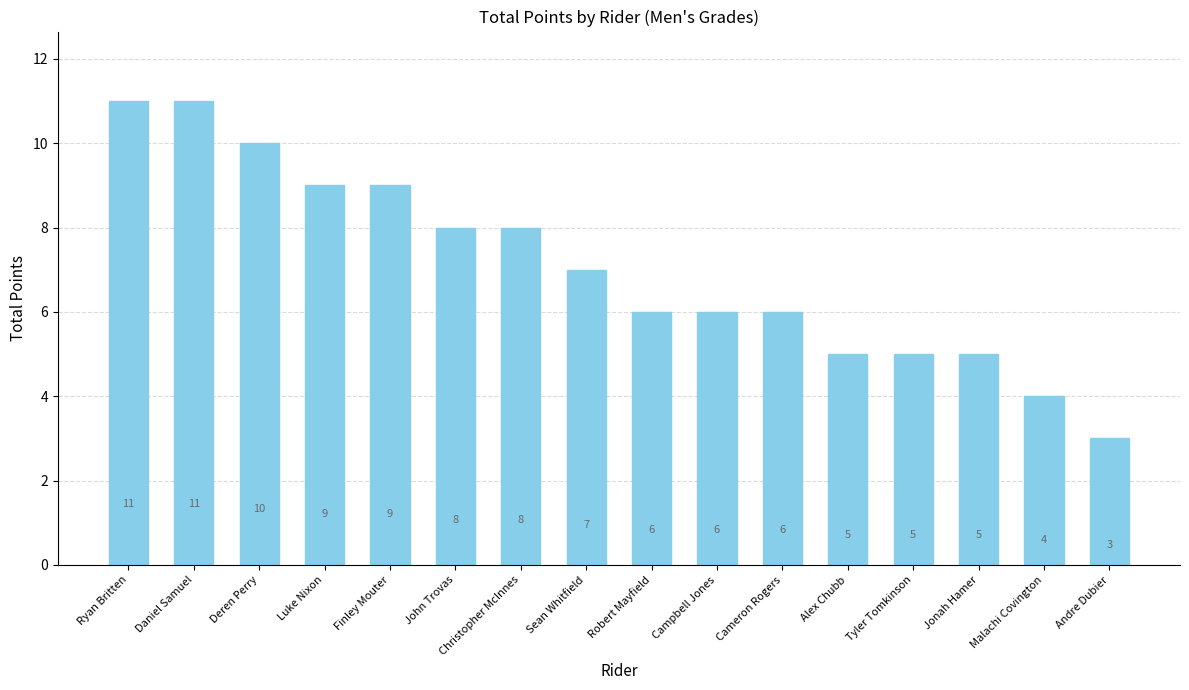

What is the difference between the maximum and minimum values?

8